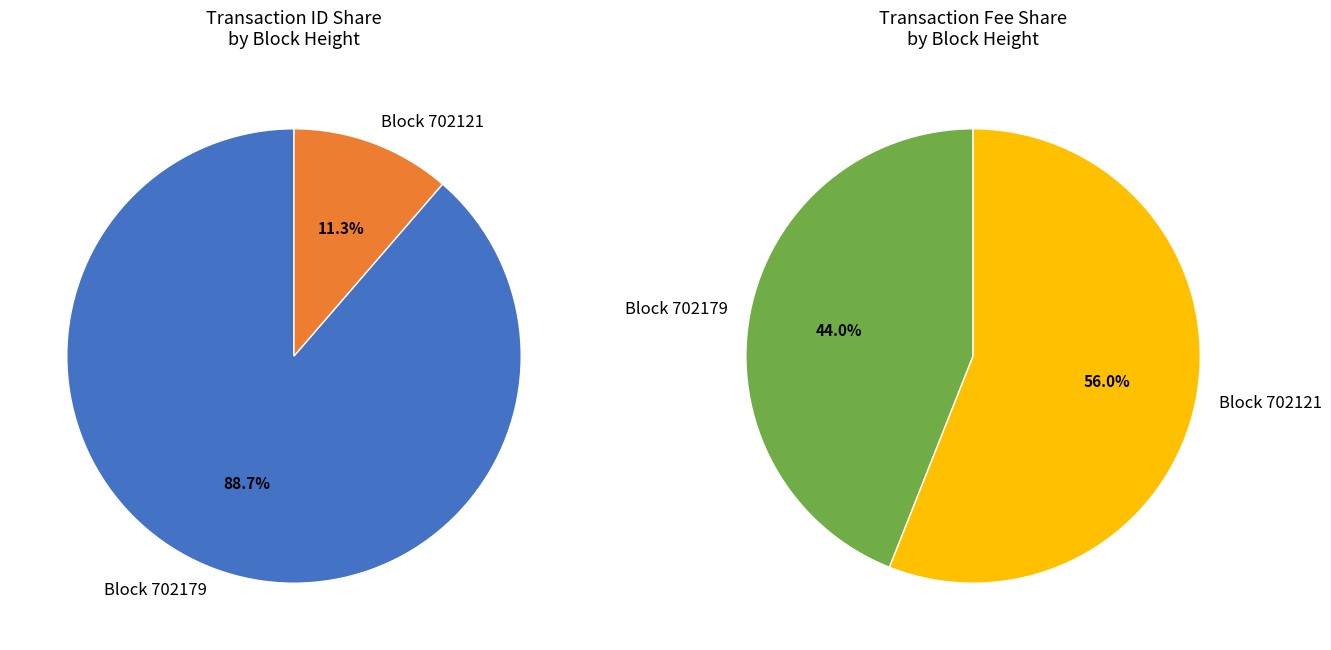

What percentage is the 702121 slice, to the nearest percent?

11%